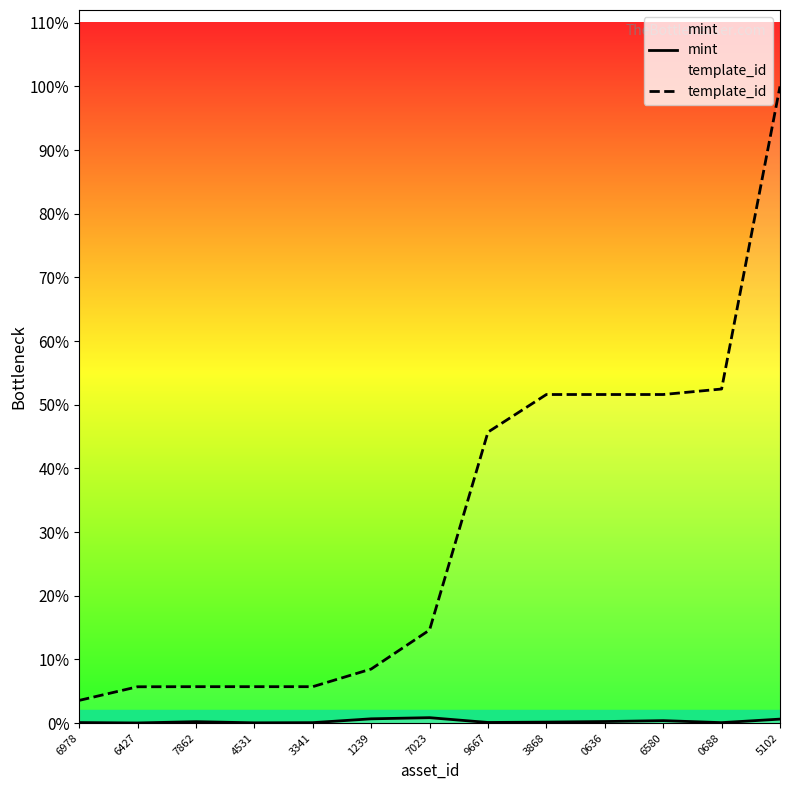

Rank the series at 5102 from highest to lowest value.

template_id, mint